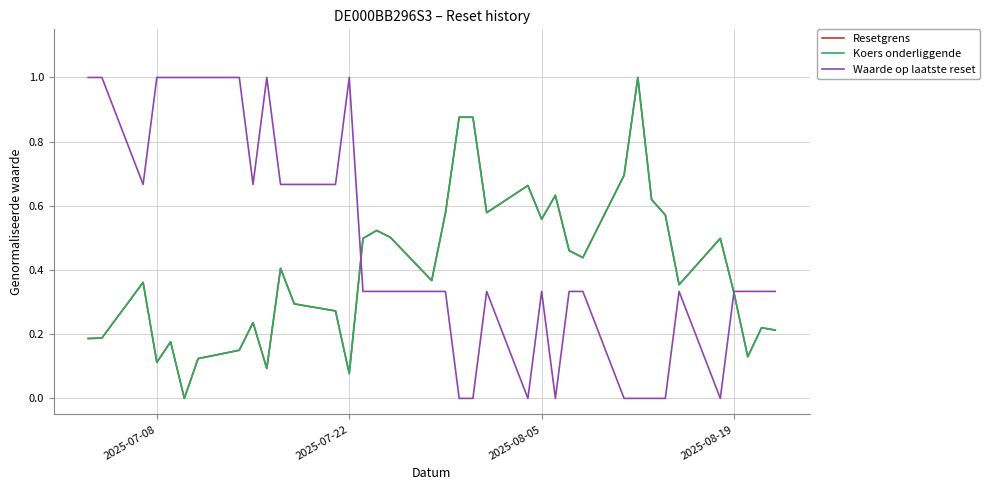

What is the maximum value shown in the chart?

1.0